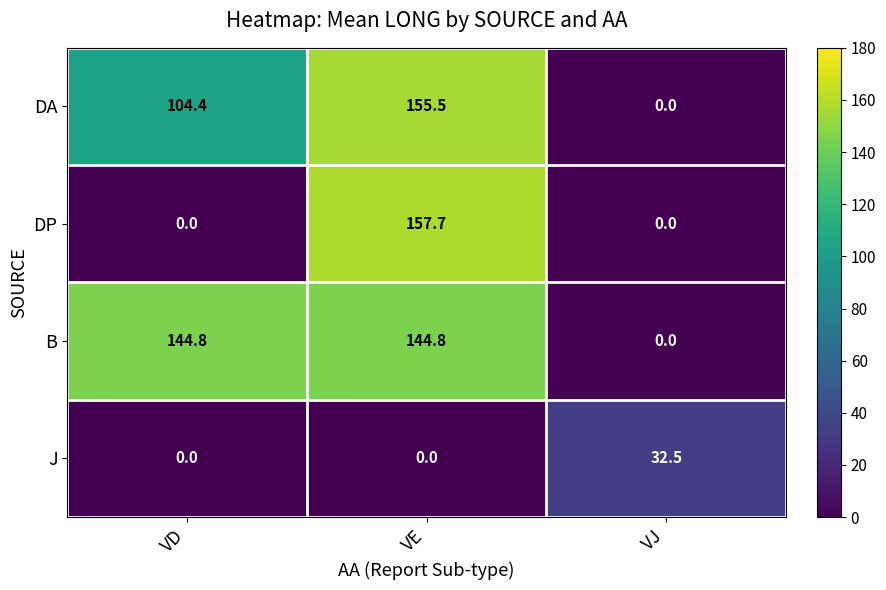

The J series shows 0.0 at VD. True or false?

True